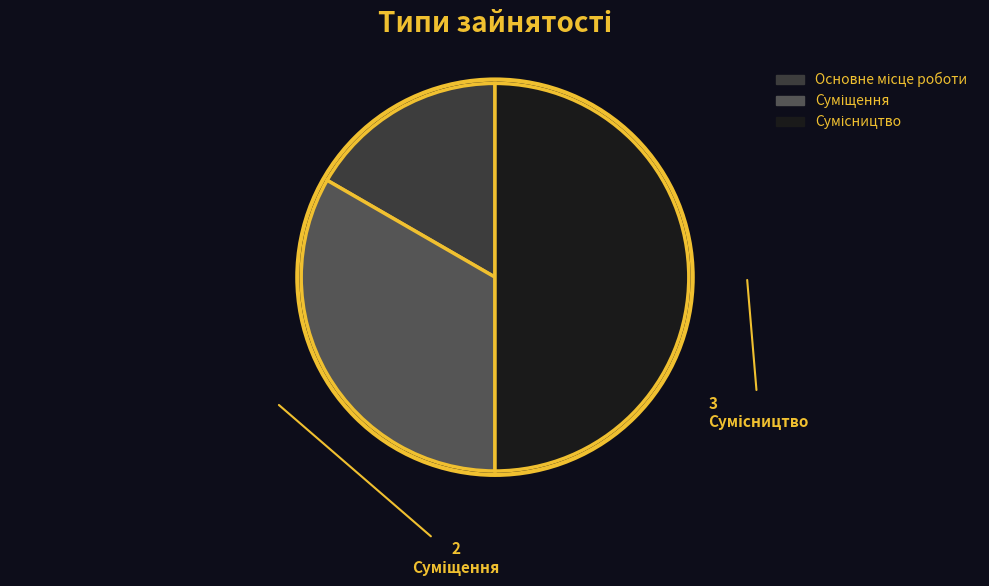

How many segments does this pie chart have?

3